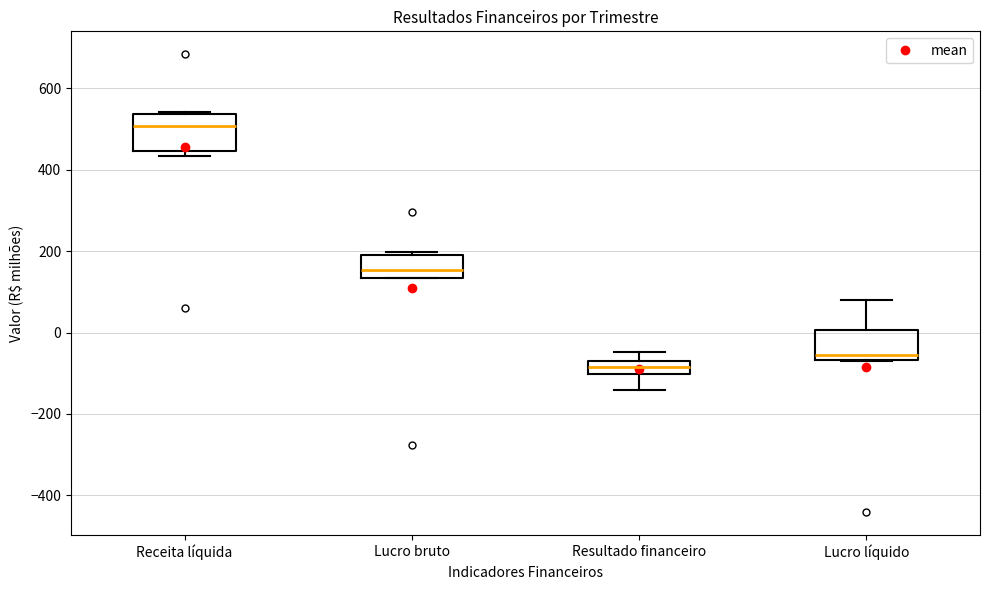

Which box's median line is the highest?

Receita líquida